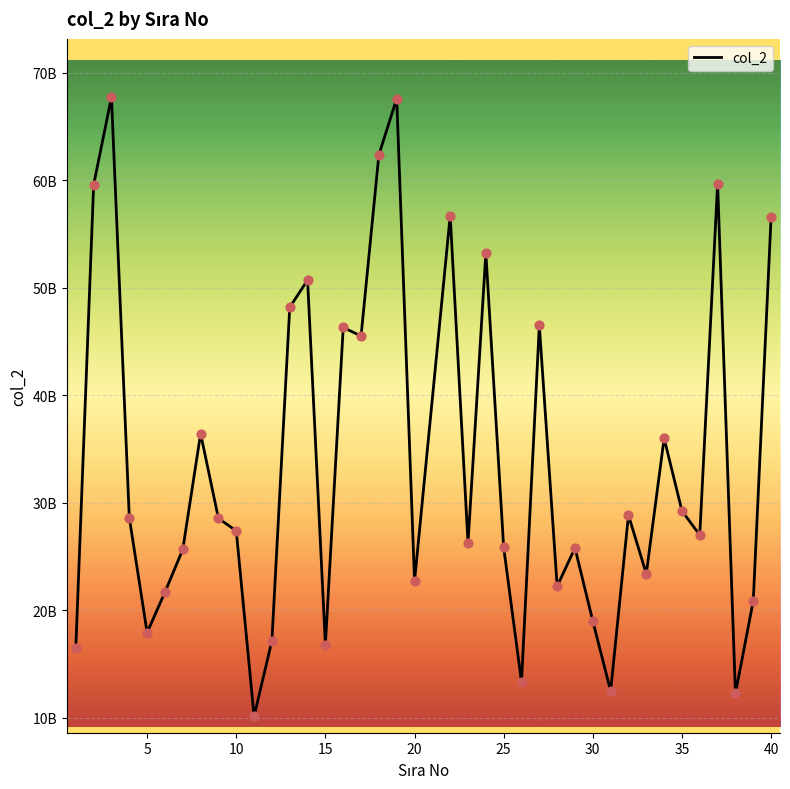

Does the chart have visible grid lines?

Yes